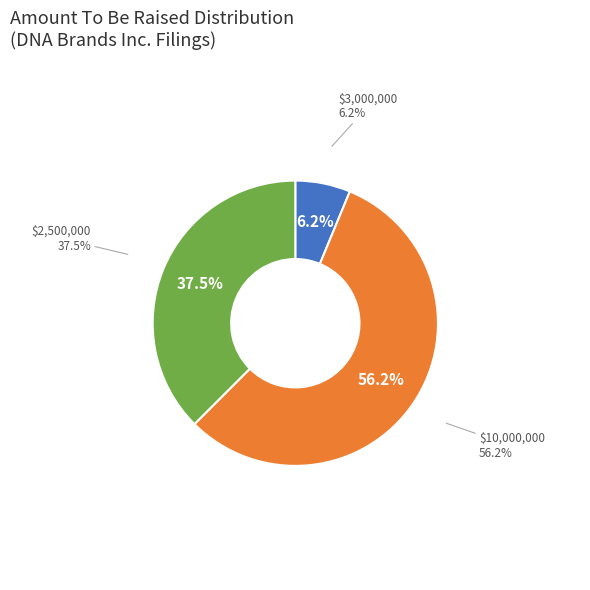

Which category has the biggest portion of the pie?

10000000 (2021-09)